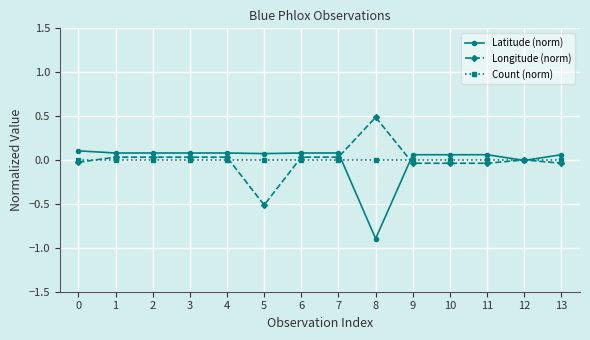

Does the chart display data point markers on the line(s)?

Yes